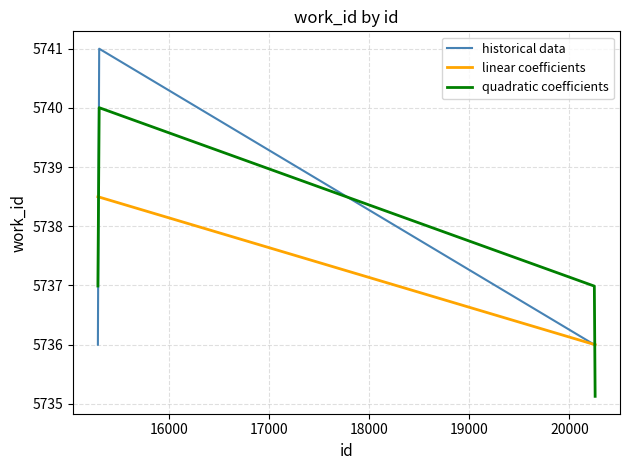

At how many categories does at least one series exceed 5739?

1